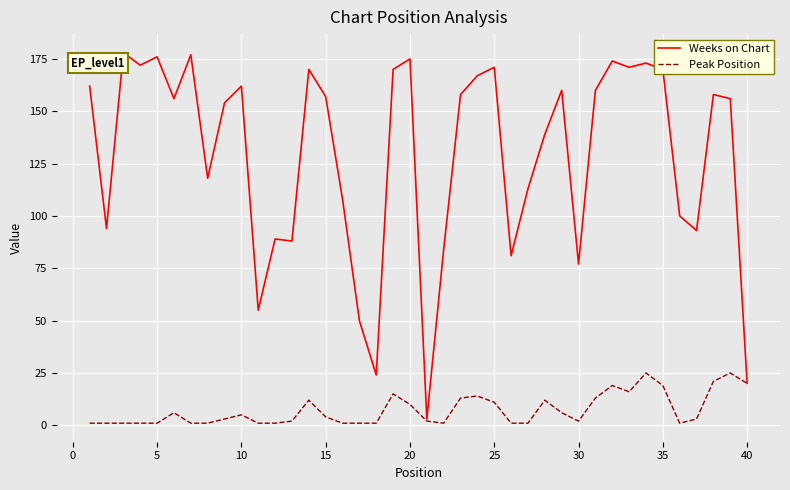

What is the maximum value for Peak Position?

25